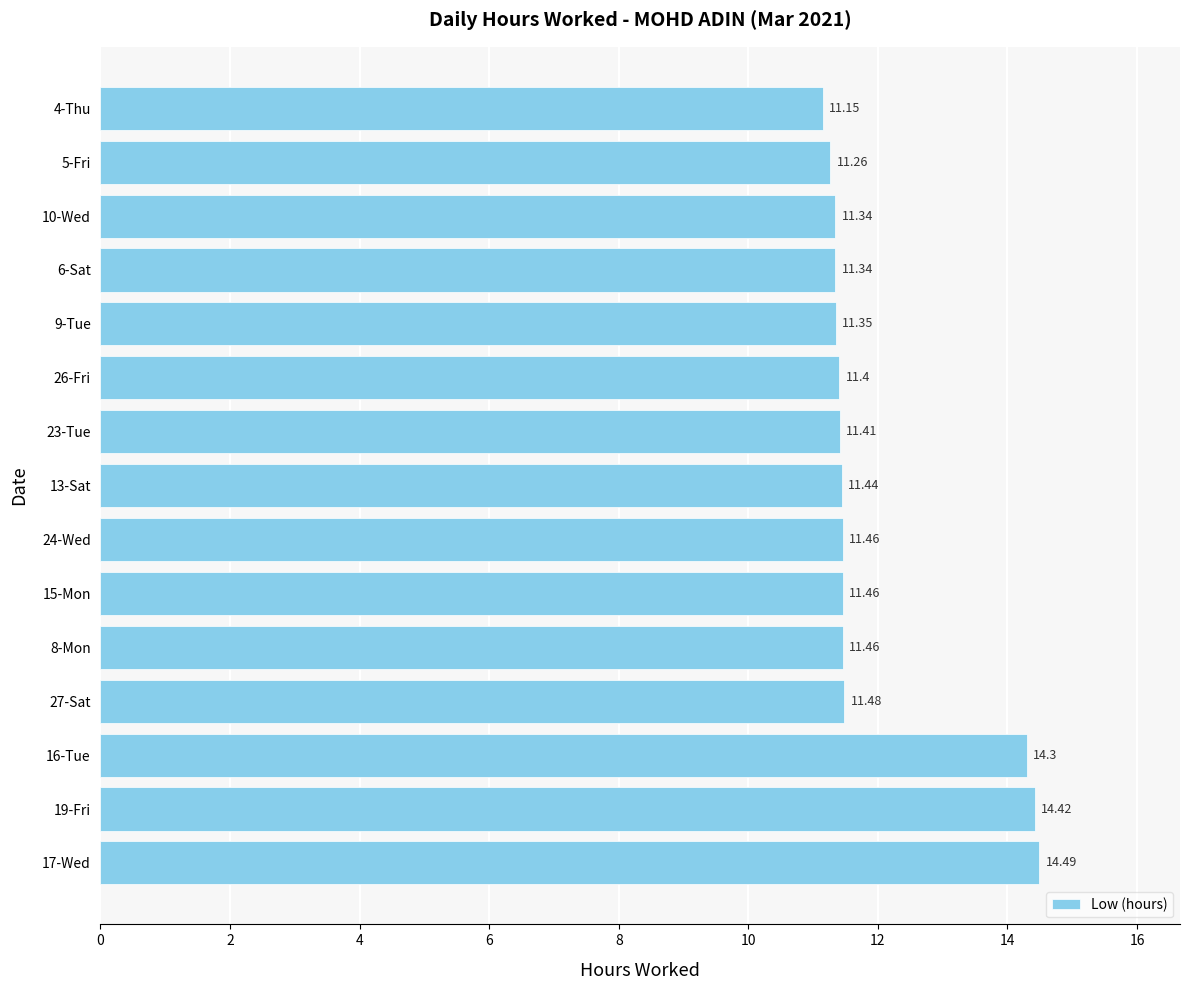

What is the difference between the maximum and minimum values?

3.3